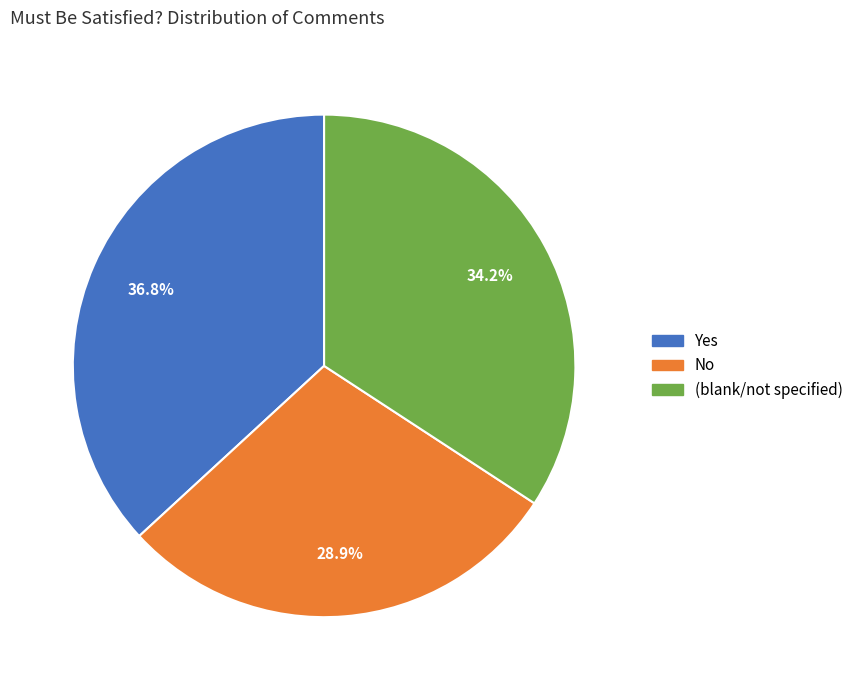

Does any single category account for the majority?

No